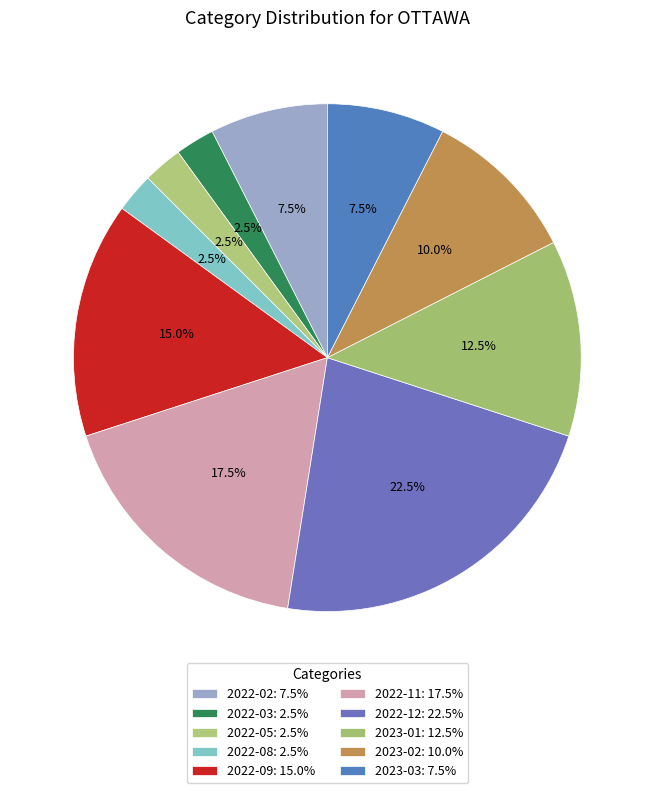

Does 2022-08 represent more than half of the total?

No